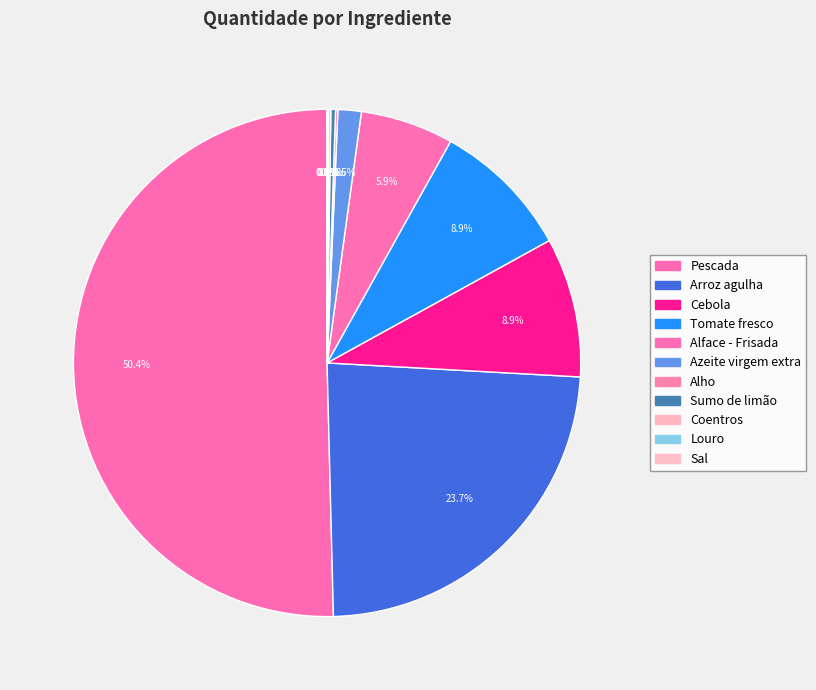

Is it true that Pescada is 50% of the pie?

True